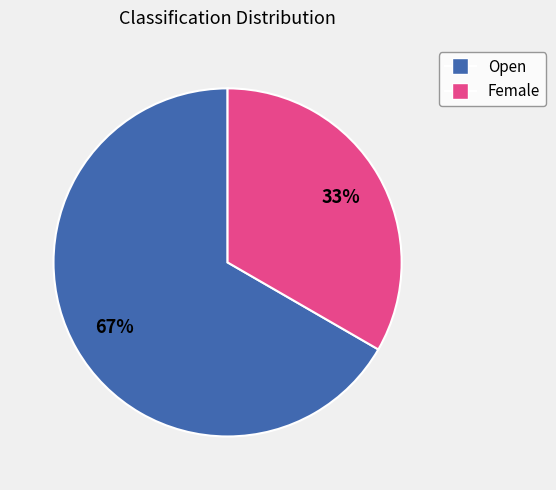

Rank the categories by value from lowest to highest.

Female, Open